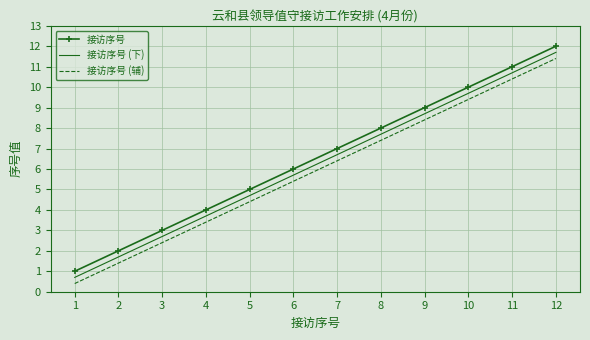

True or false: 接访序号 and 接访序号 (辅) intersect in this chart.

False